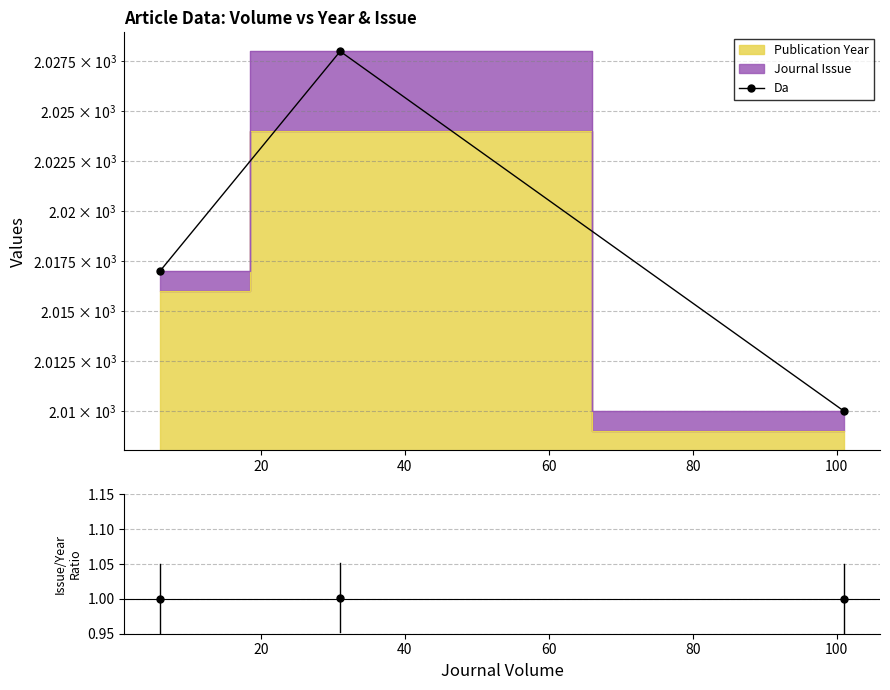

Which series has the largest total across all categories?

Da